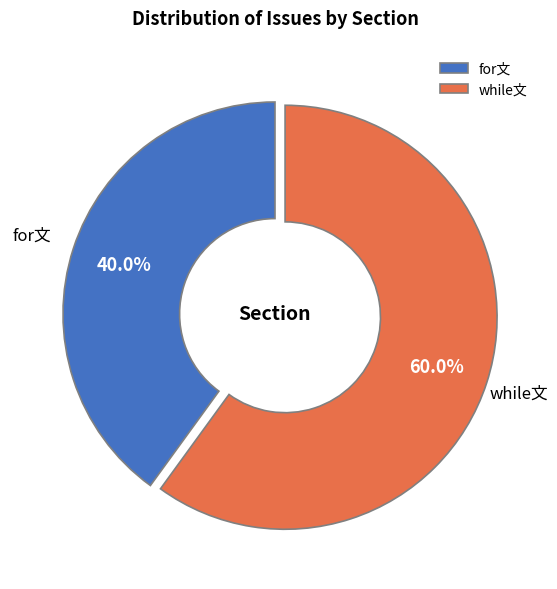

The for文 slice represents 52% of the pie. True or false?

False